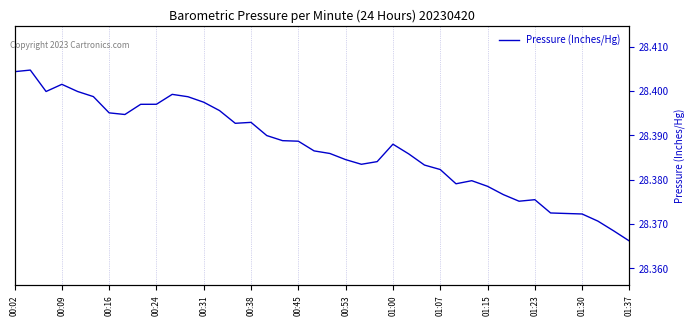

How many series are shown in this chart?

1